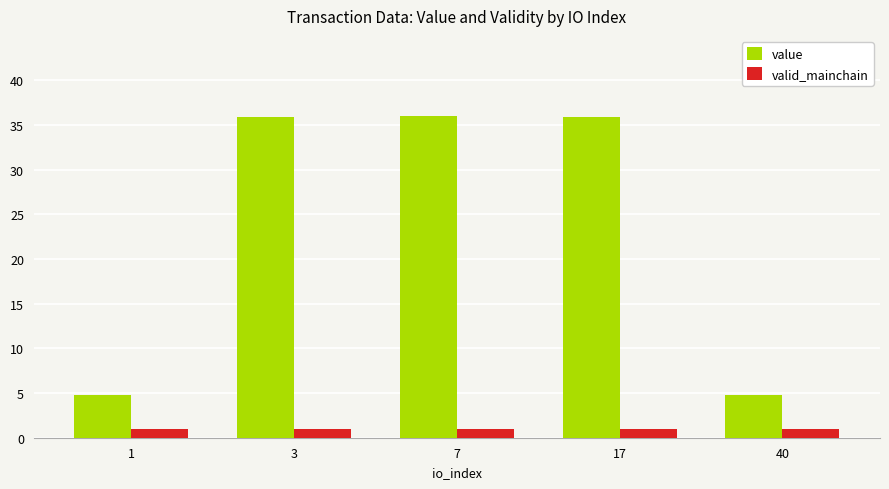

What is the total value across all series at 40?

5.8